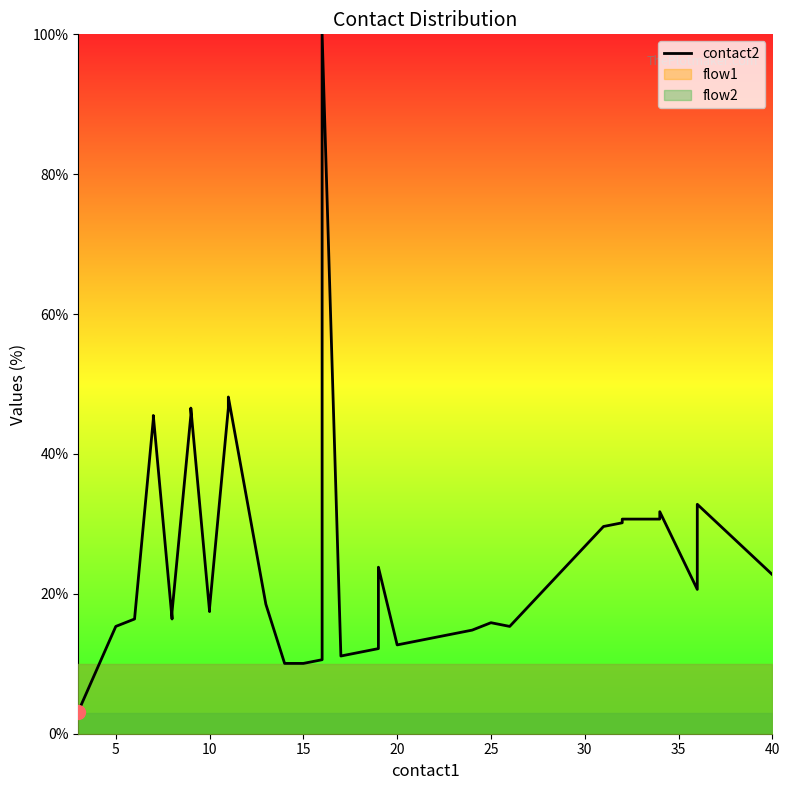

What is the sum of all values?

1020.1